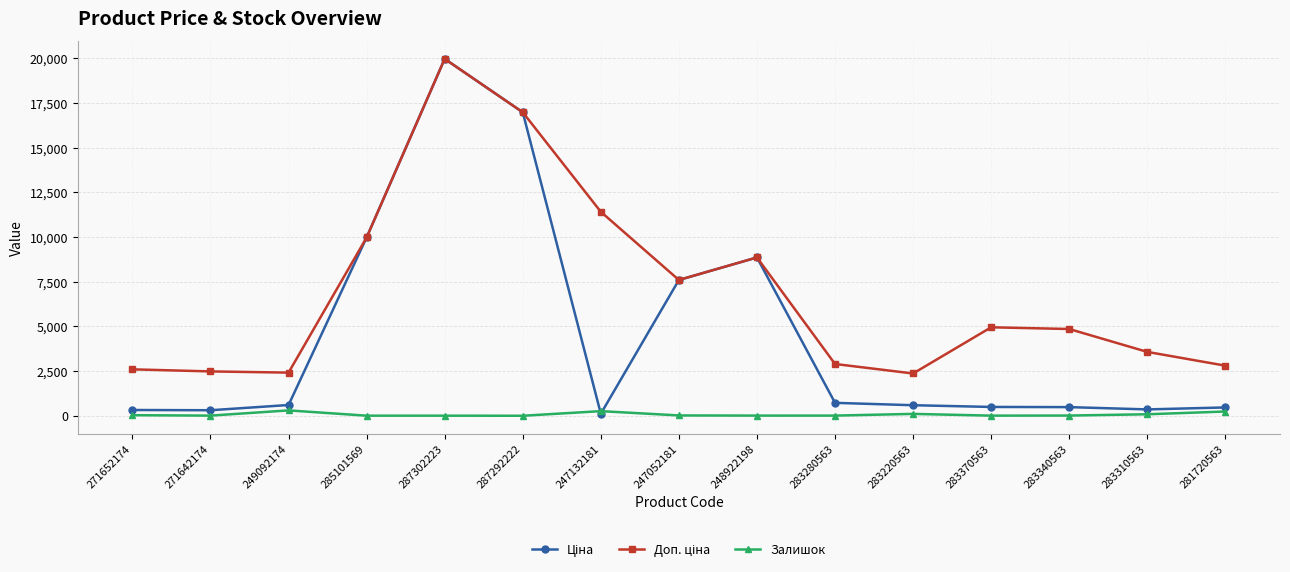

What is the smallest value displayed?

2.0